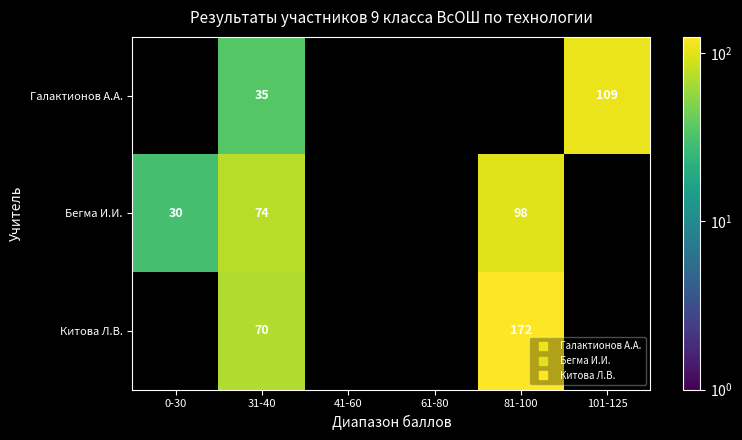

Rank the series at 61-80 from highest to lowest value.

Галактионов А.А., Бегма И.И., Китова Л.В.